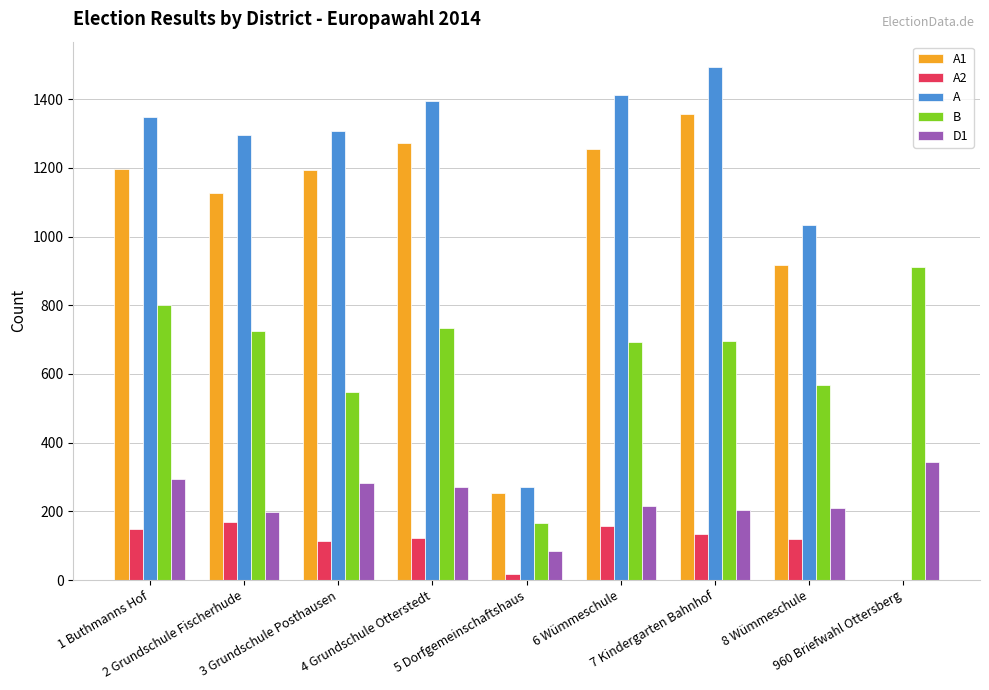

Which series has the largest total across all categories?

A